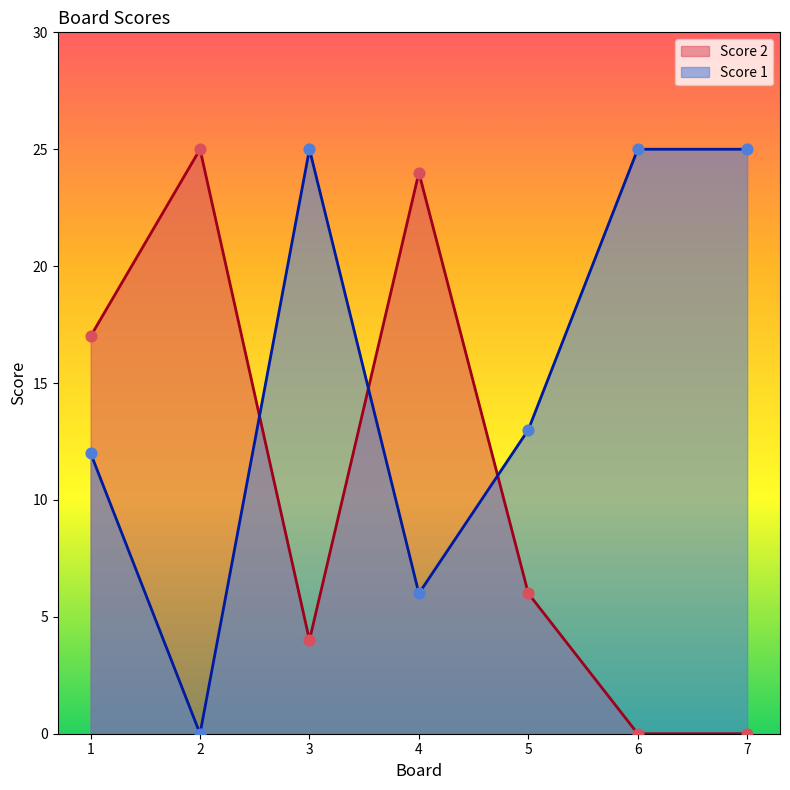

What are all the series names shown in the legend?

Score 2, Score 1